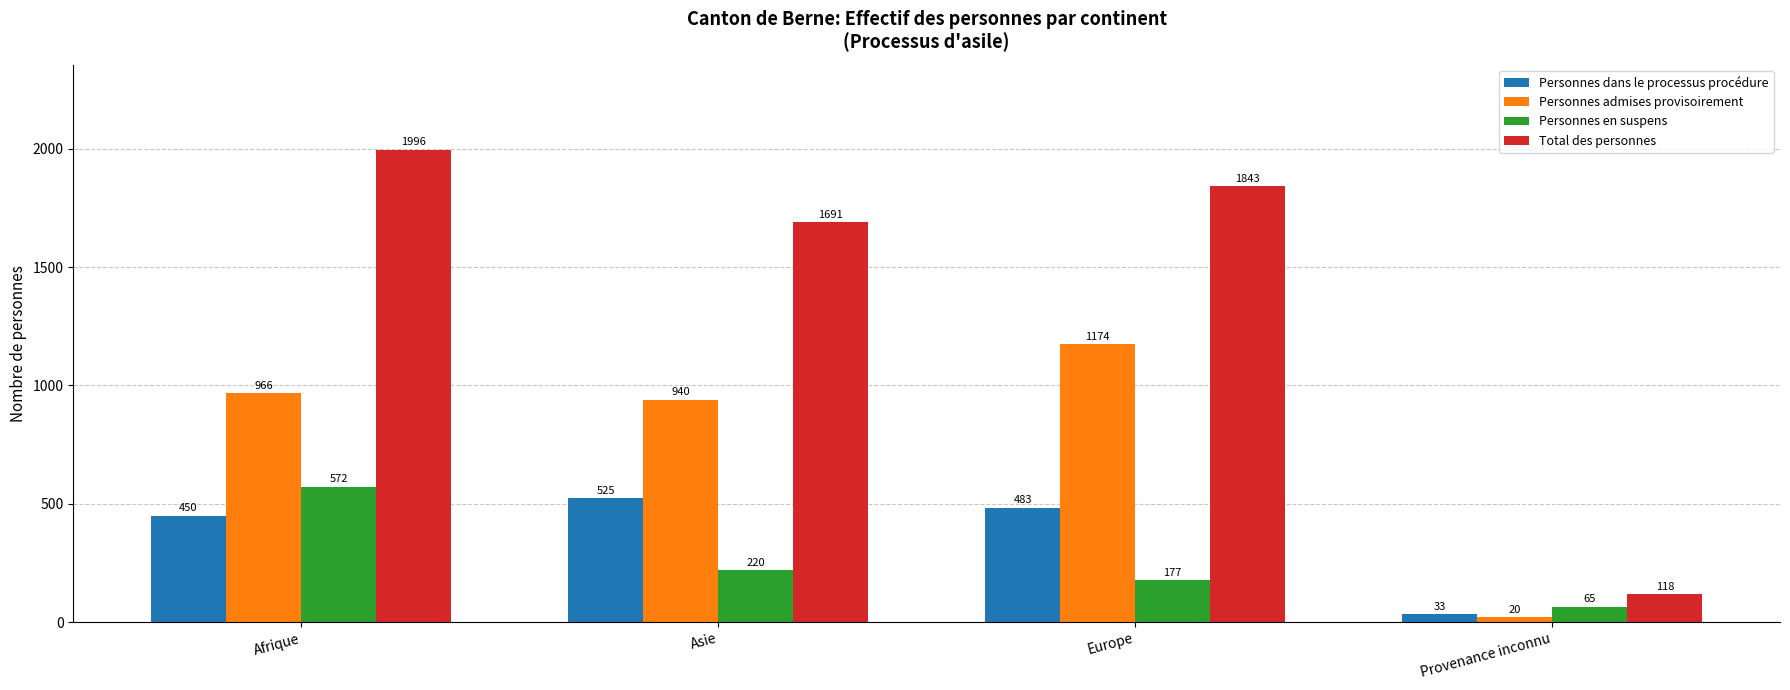

What is the label of the 4th bar from the right?

Afrique